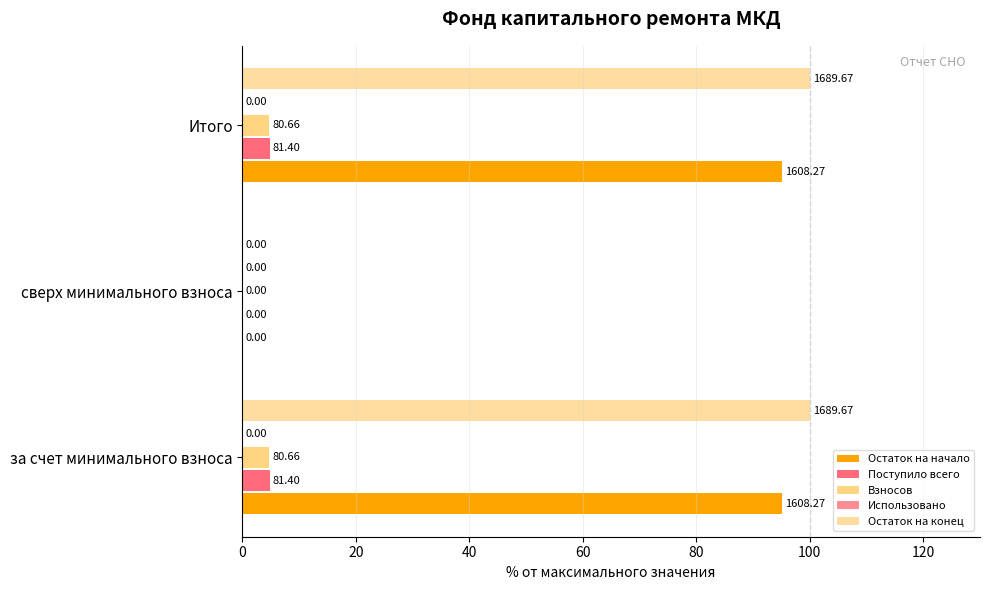

What are all the series names shown in the legend?

Остаток на начало, Поступило всего, Взносов, Использовано, Остаток на конец